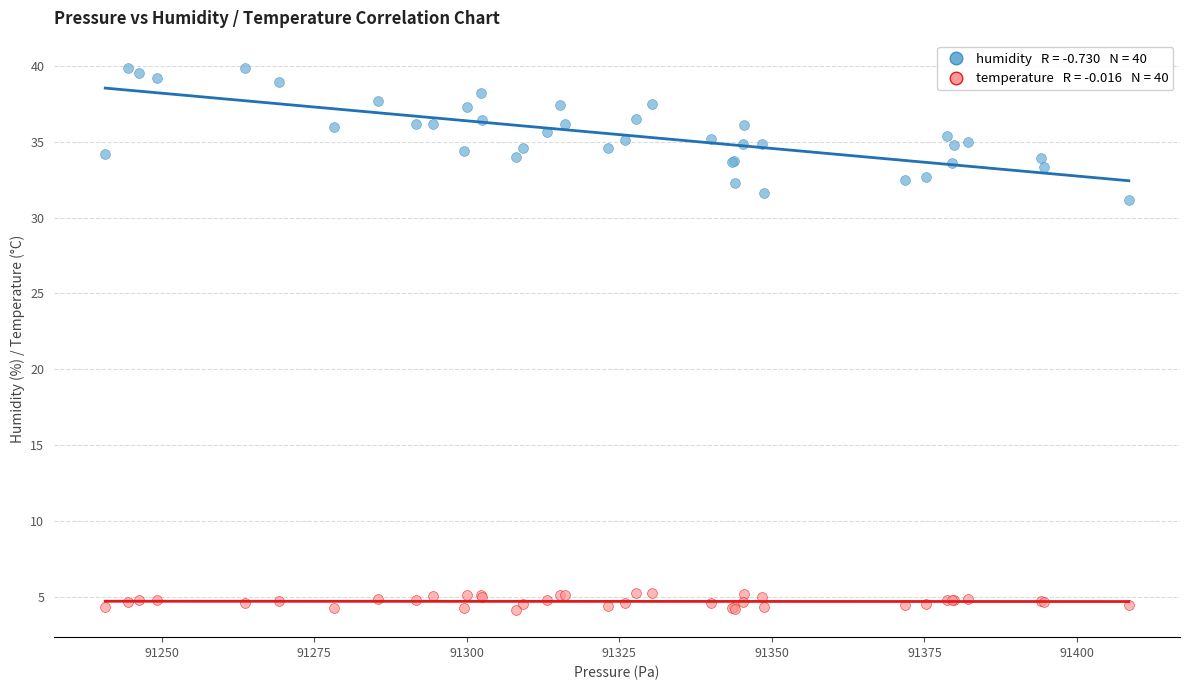

Across all series, what Y value is closest to 22?

31.1